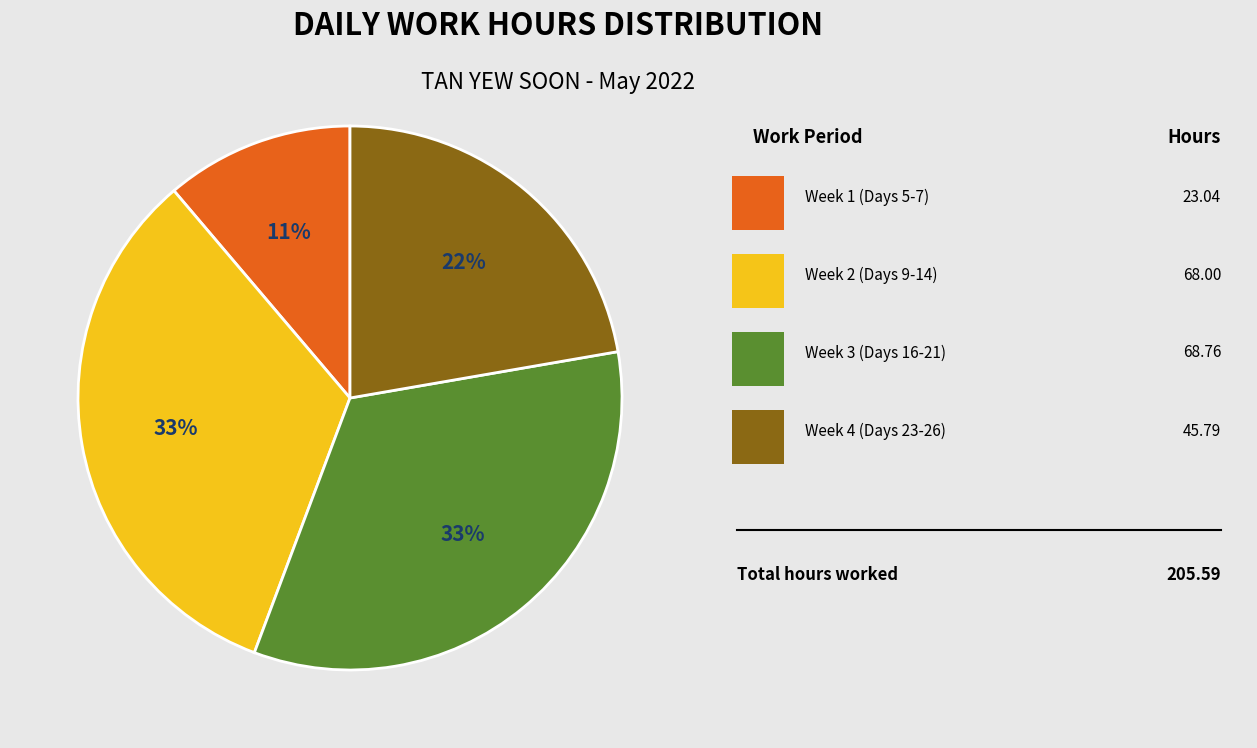

Is there any slice that represents more than half of the pie?

No